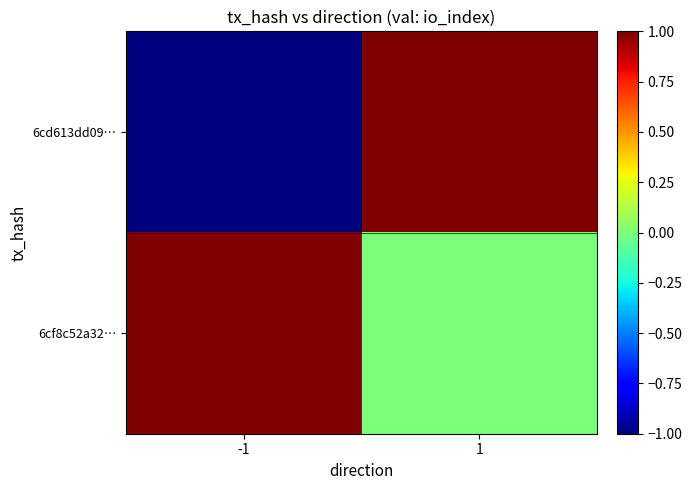

At which category is the sum across all series the highest?

1